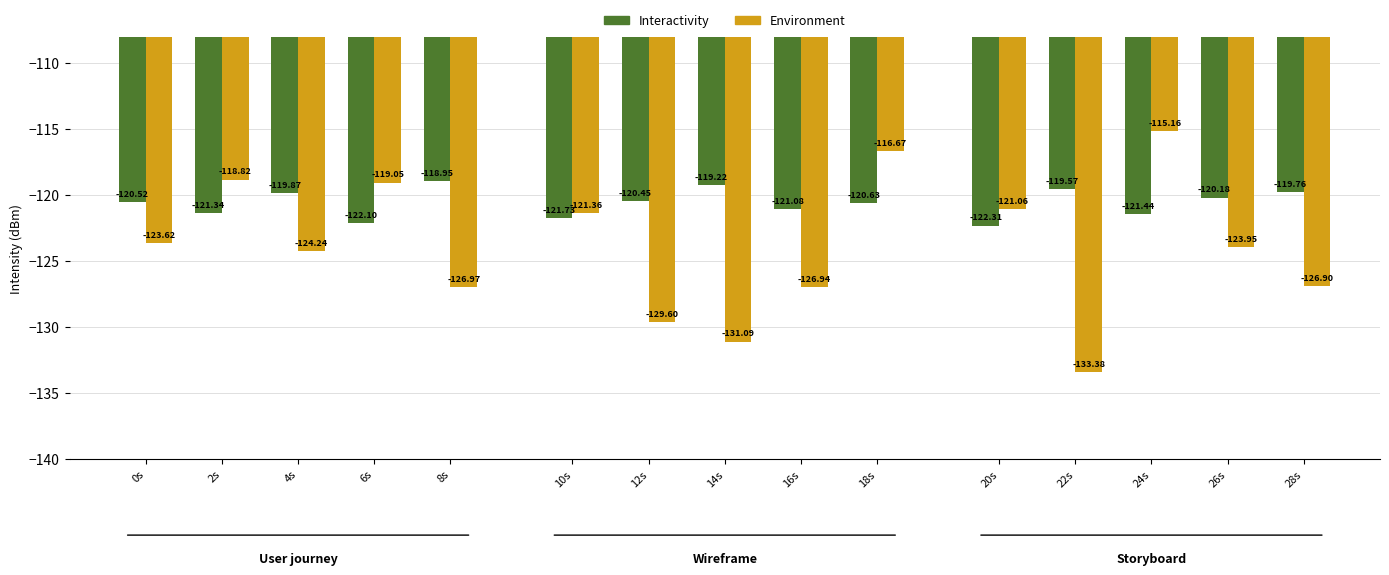

How many data points in Interactivity are above -120?

5